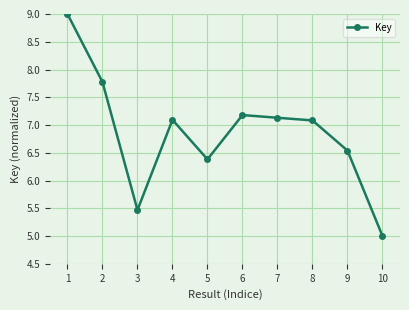

What is the minimum value shown in the chart?

5.0